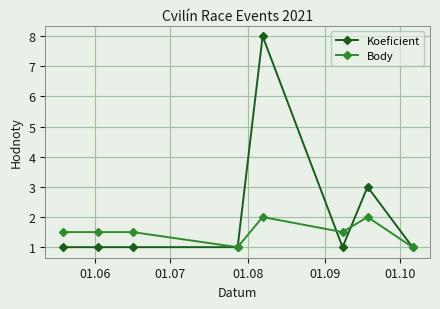

What is the value of the Koeficient point at the 6th from the left?

1.0